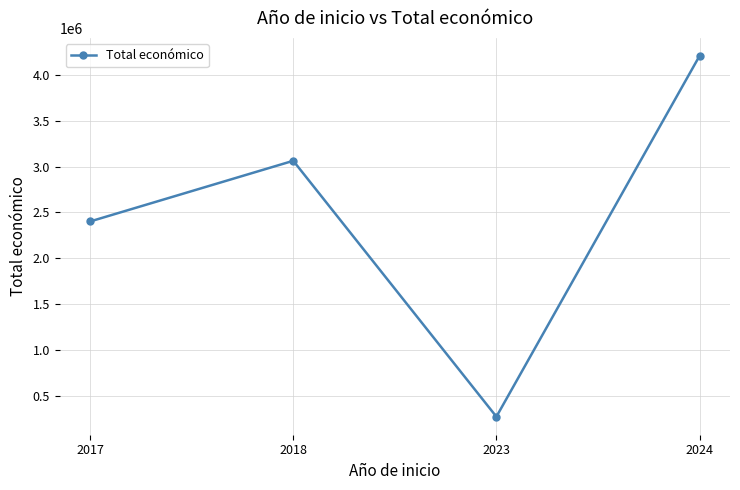

Reading left to right, list all the values displayed in this chart.

2402057.5	3062871.0	274917.0	4205389.0